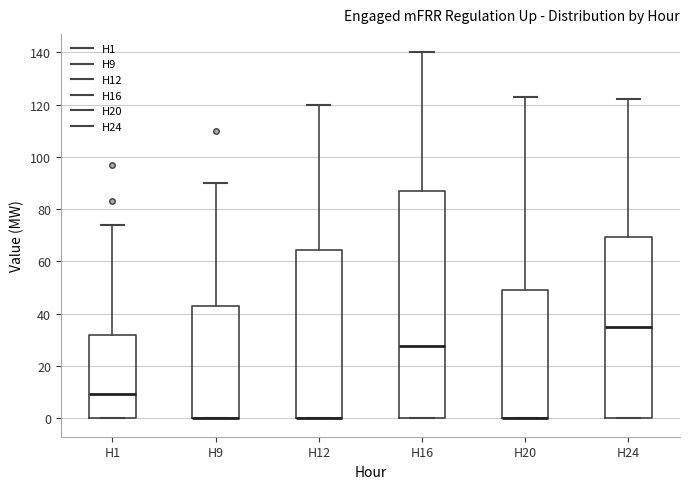

Where is the lower edge of the box for H9 on the y-axis? The values are not printed on the chart, so give them approximately, as read against the axis.

0